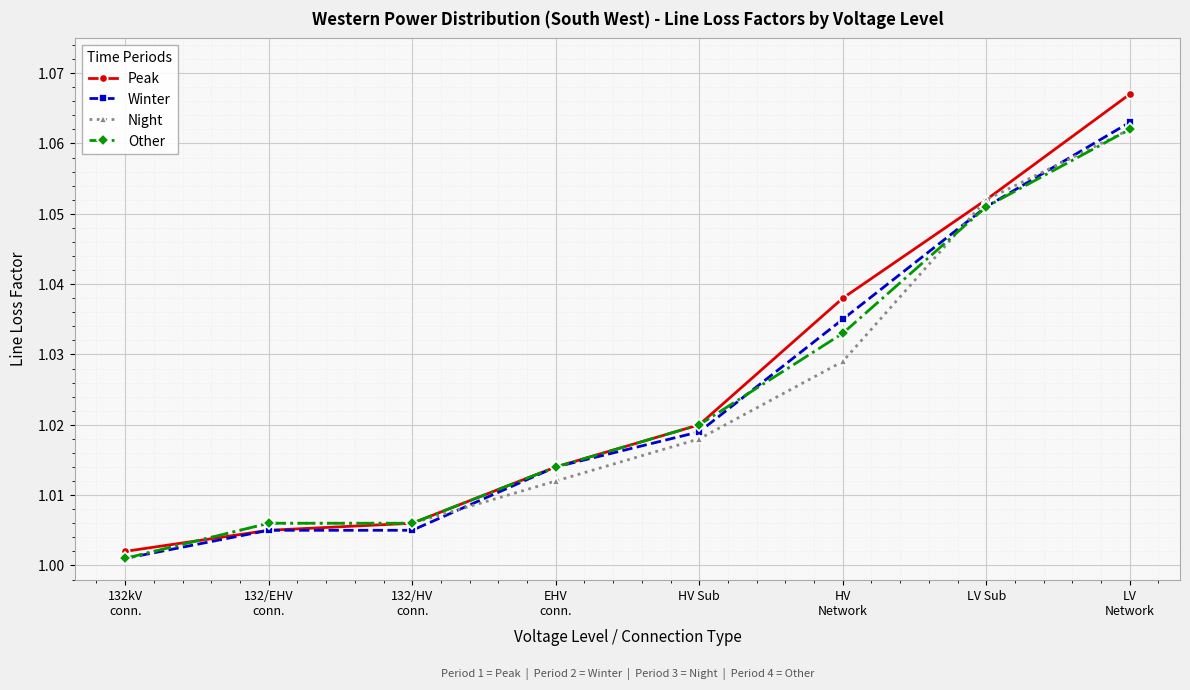

At how many categories does at least one series exceed 1?

8